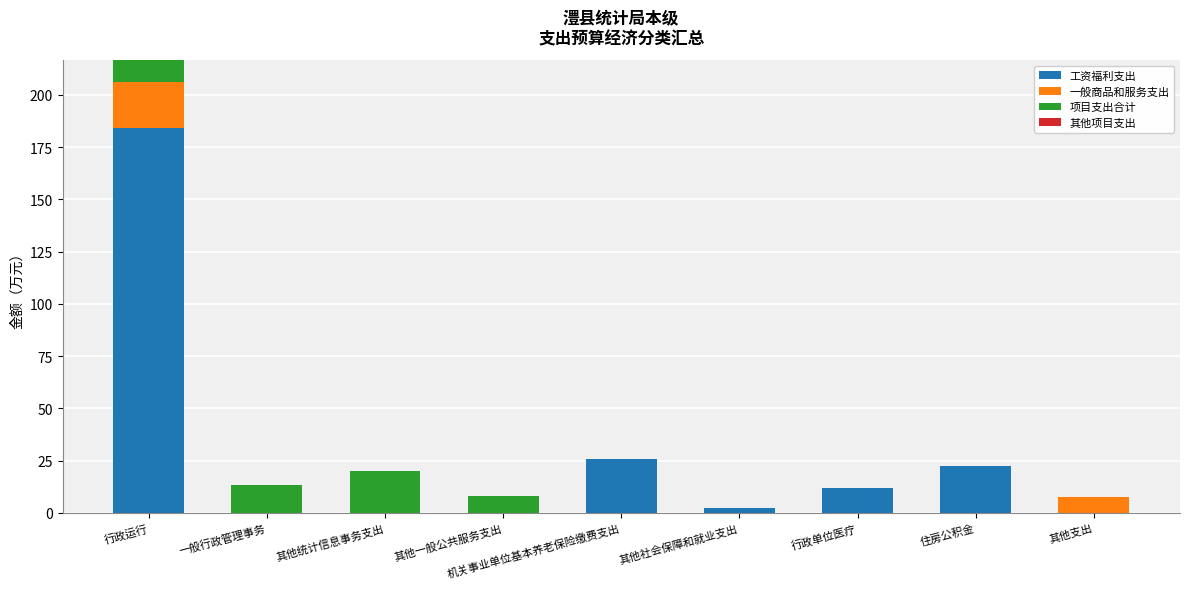

What is the highest value of the 工资福利支出 series?

184.3